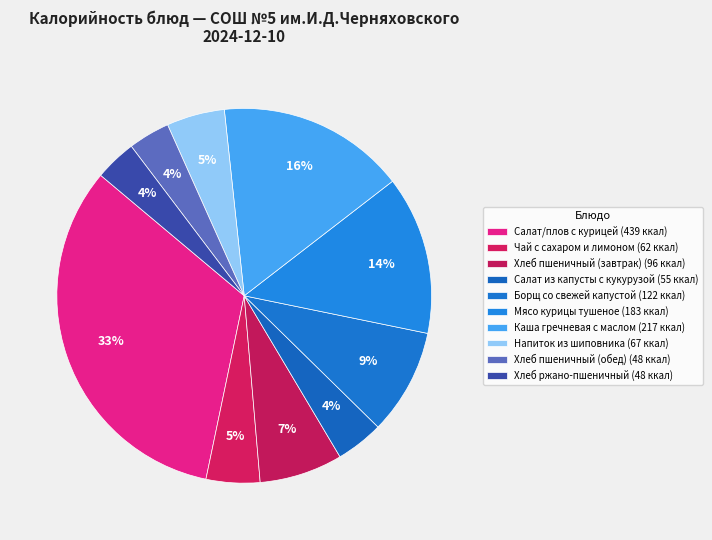

Count the number of slices in the pie.

10